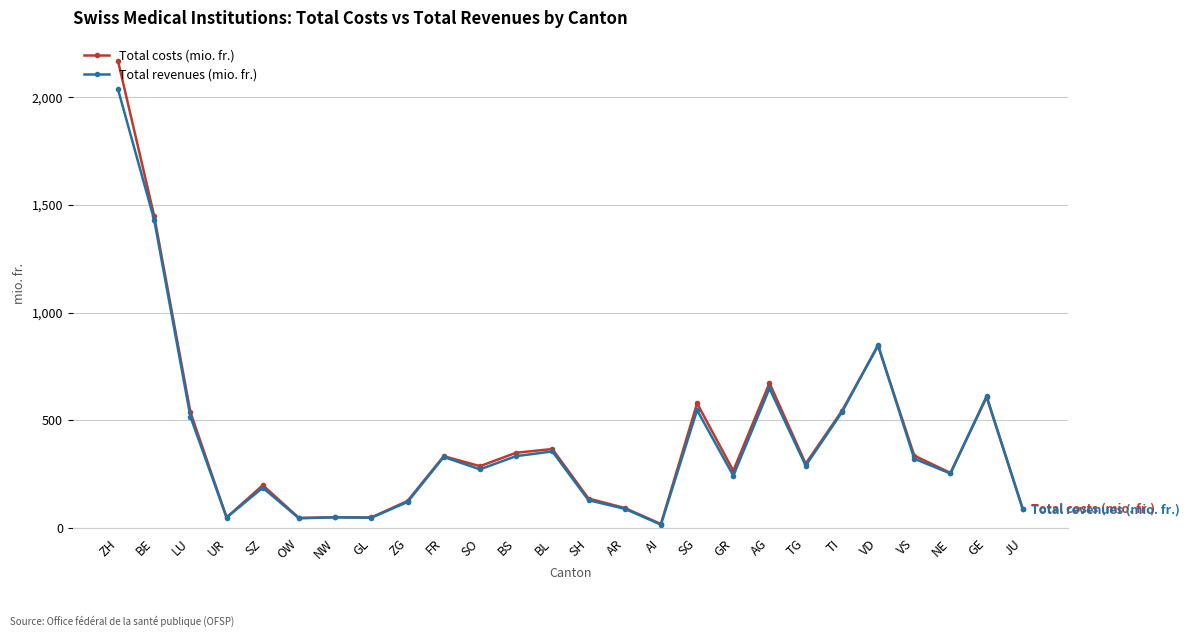

In Total costs (mio. fr.), how many points are higher than both neighbors (excluding endpoints)?

8